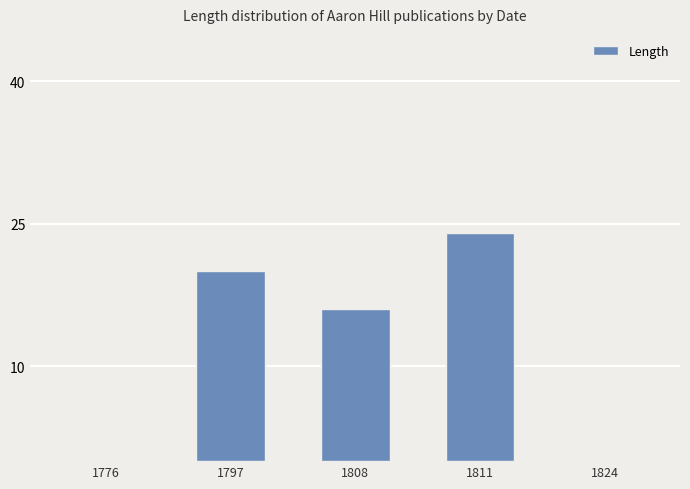

The value at 1776 is 7. True or false?

False